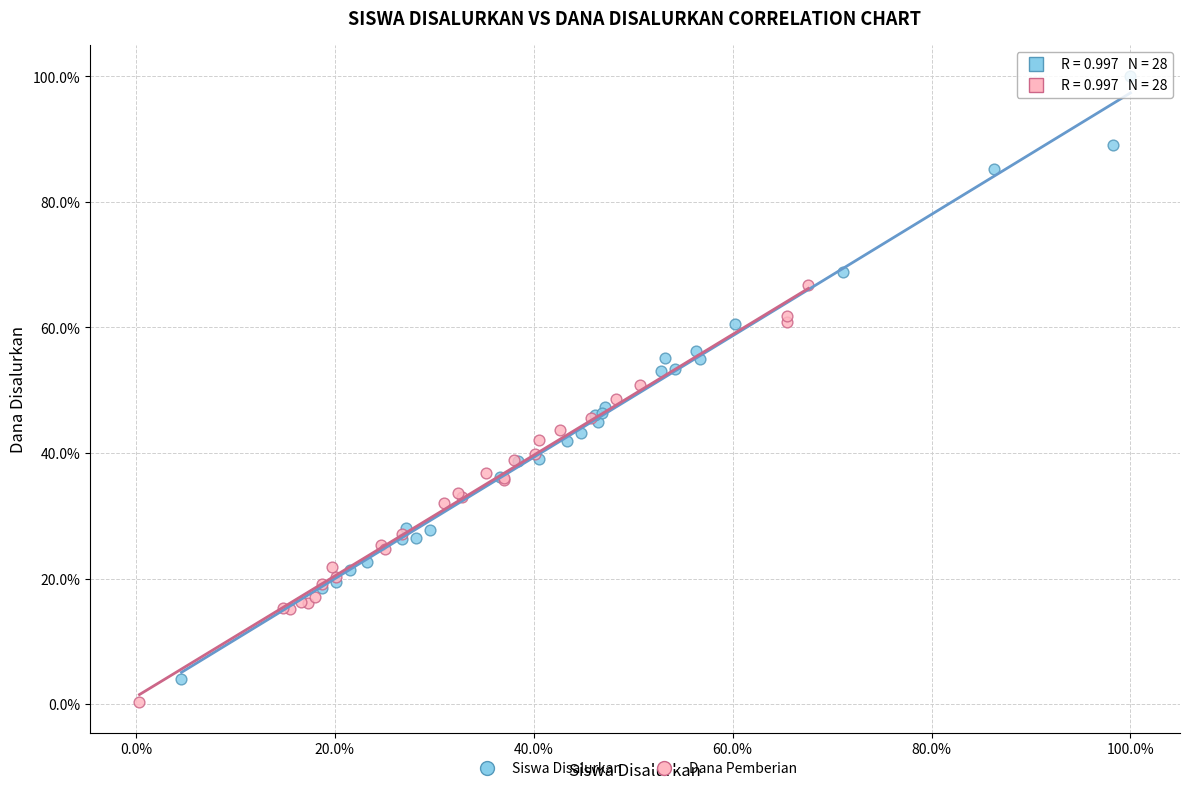

Which series reaches the maximum Y coordinate?

Siswa Disalurkan